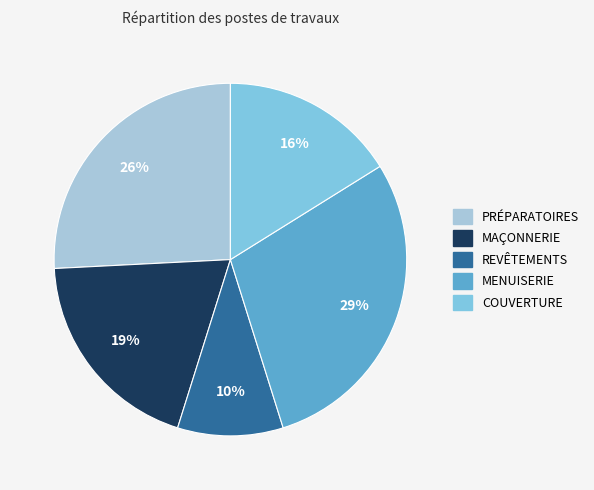

Does any single category account for the majority?

No